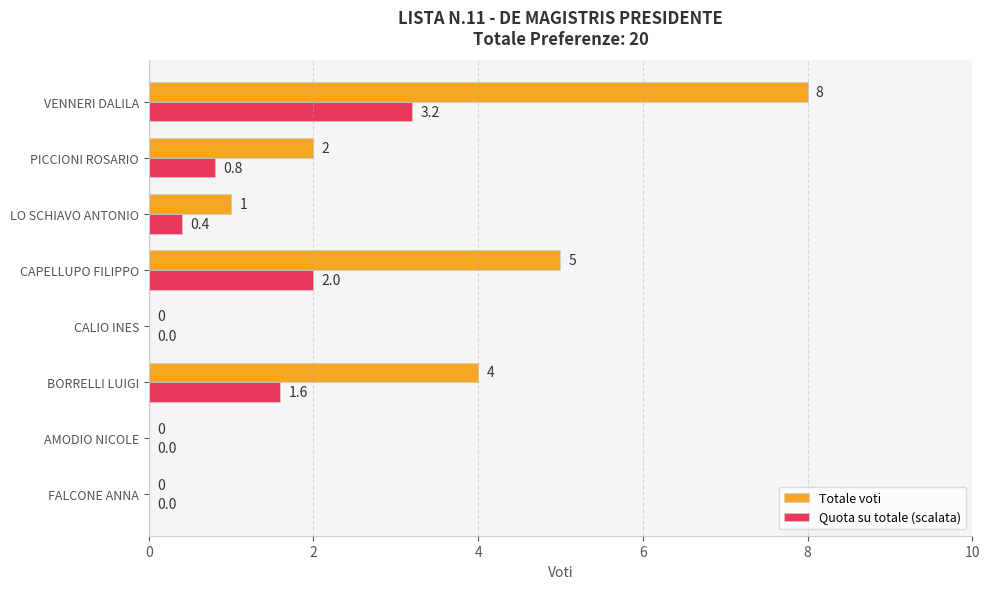

At which category is the sum across all series the highest?

VENNERI DALILA